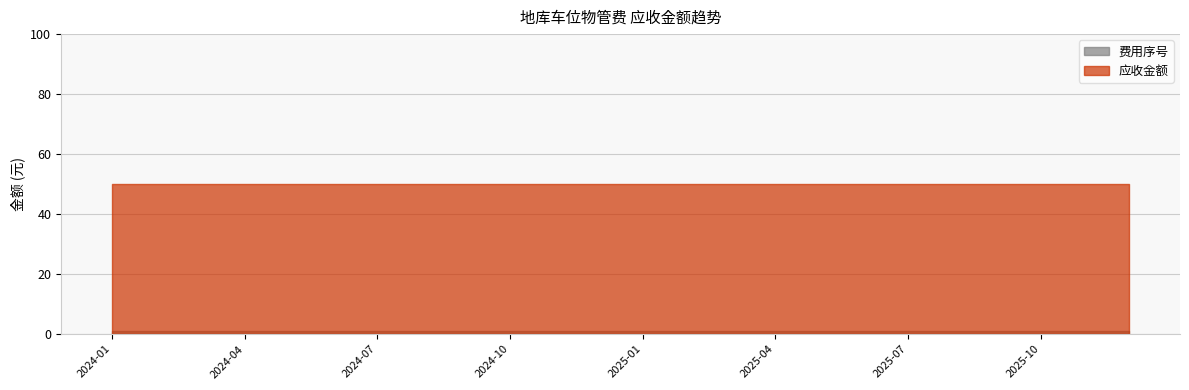

Does the chart have visible grid lines?

Yes